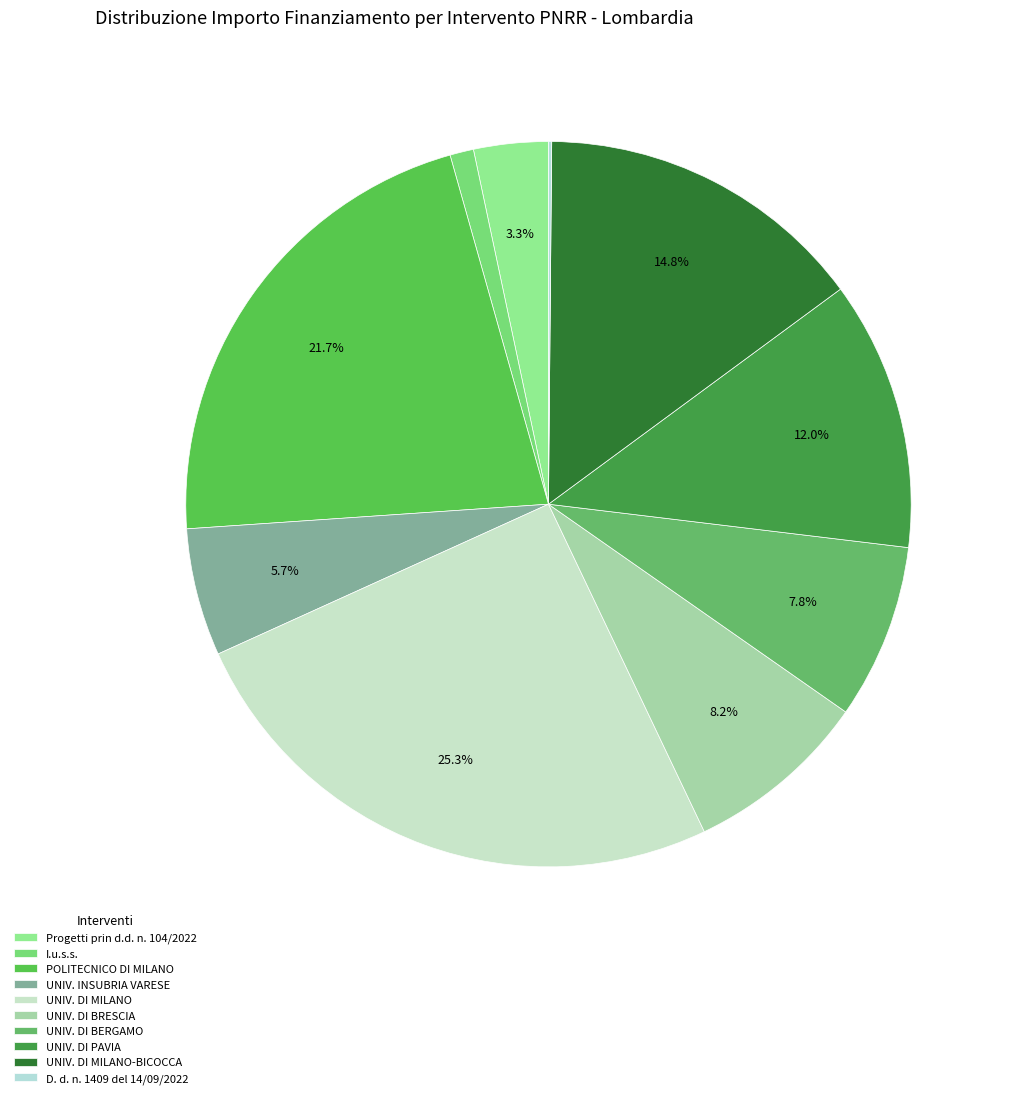

Rank the categories by value from highest to lowest.

UNIVERSITA DEGLI STUDI DI MILANO, POLITECNICO DI MILANO, UNIVERSITA DEGLI STUDI DI MILANO-BICOCCA, UNIVERSITA DEGLI STUDI DI PAVIA, UNIVERSITA DEGLI STUDI DI BRESCIA, UNIVERSITA DEGLI STUDI DI BERGAMO, UNIVERSITA DEGLI STUDI INSUBRIA VARESE, Progetti prin d.d. n. 104/2022, I.u.s.s. - istituto universitario di studi superiori, D. d. n. 1409 del 14/09/2022